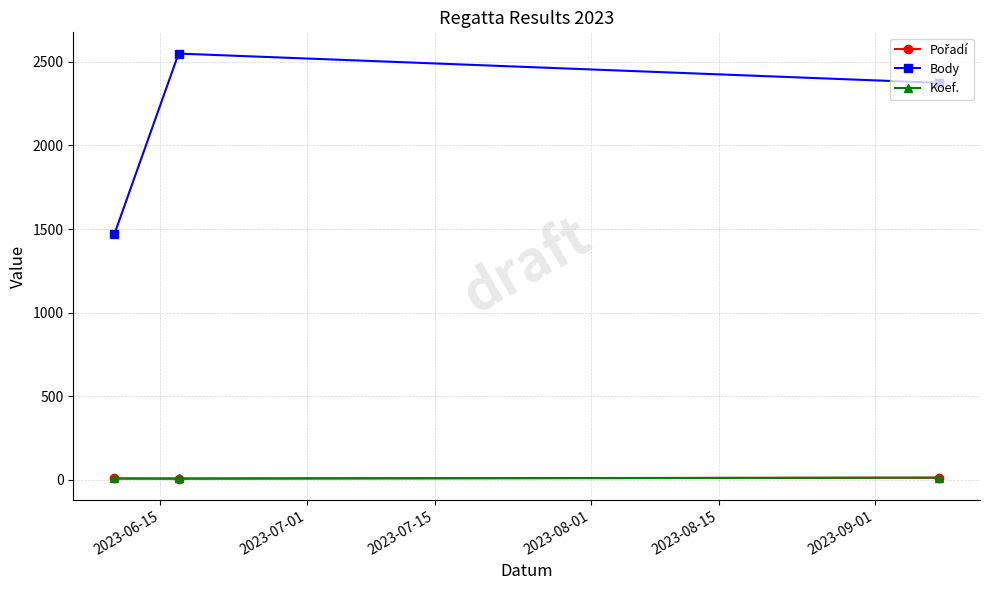

Count the number of data series in this chart.

3